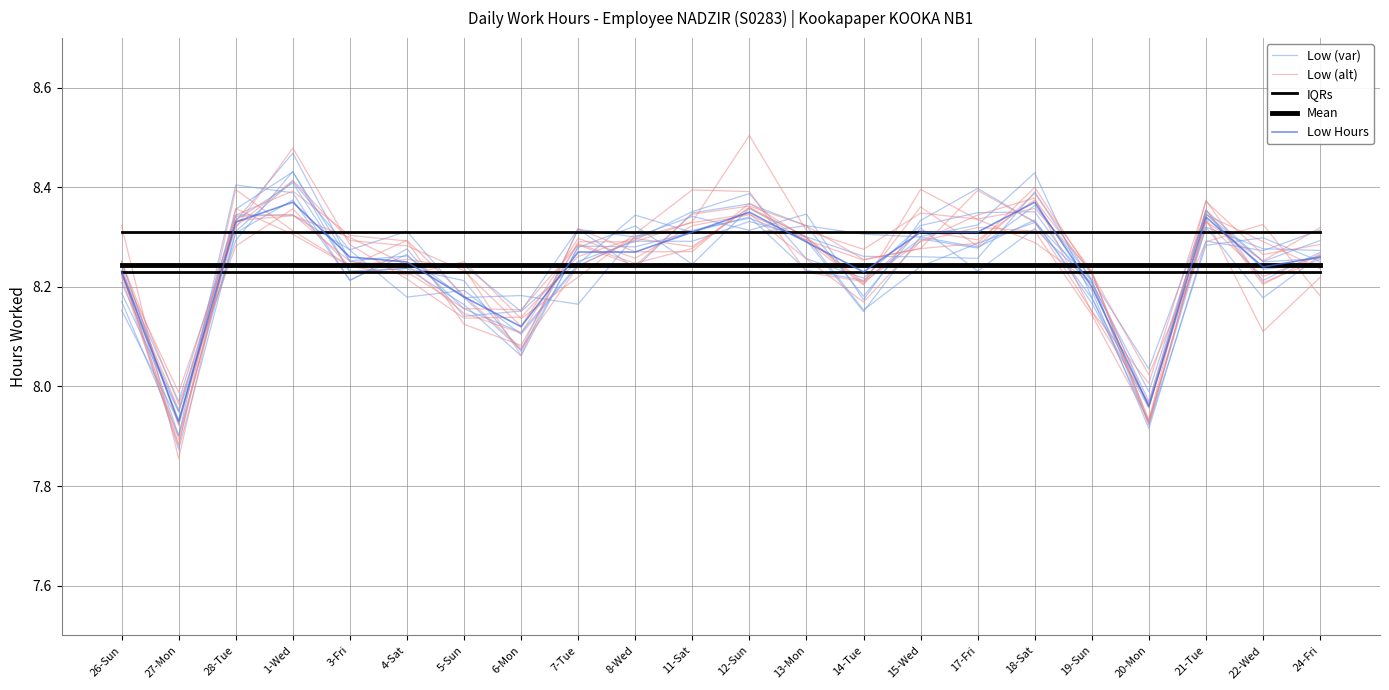

True or false: IQRs has more than 2 points higher than both neighbors.

False